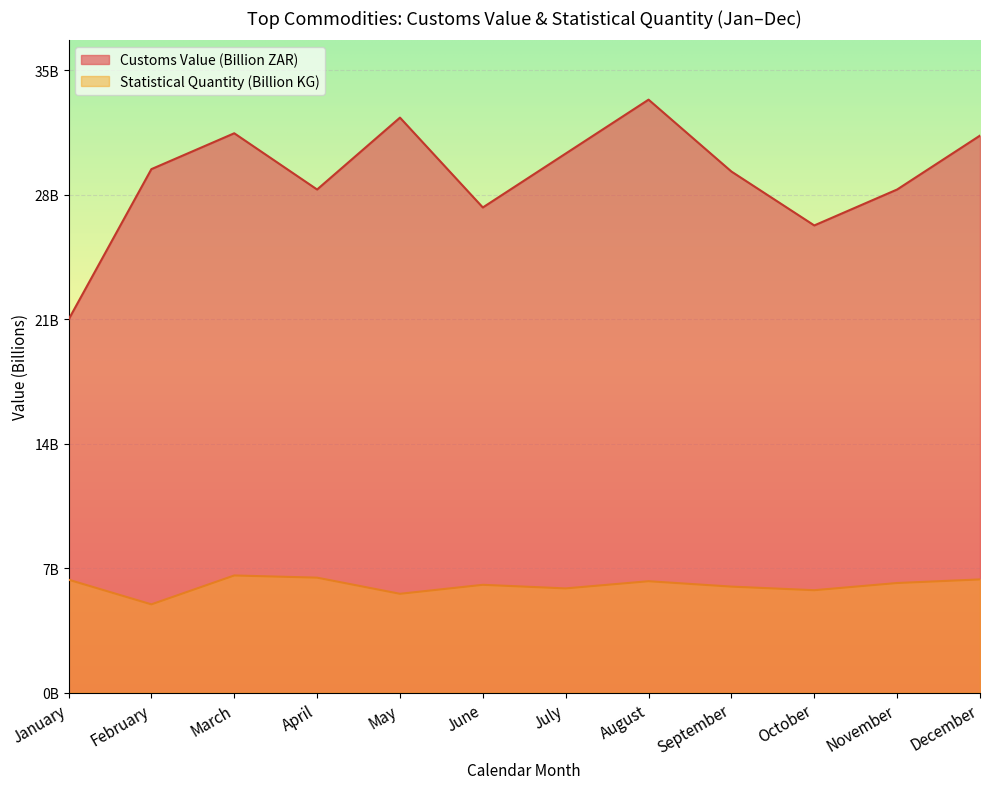

At which label does Customs Value (Billion ZAR) first exceed 29?

February